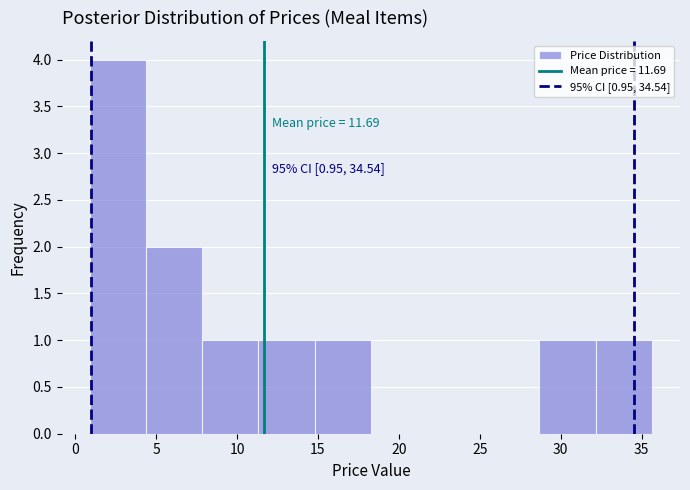

Which range on the x-axis has the tallest bar?

1.0 to 4.5